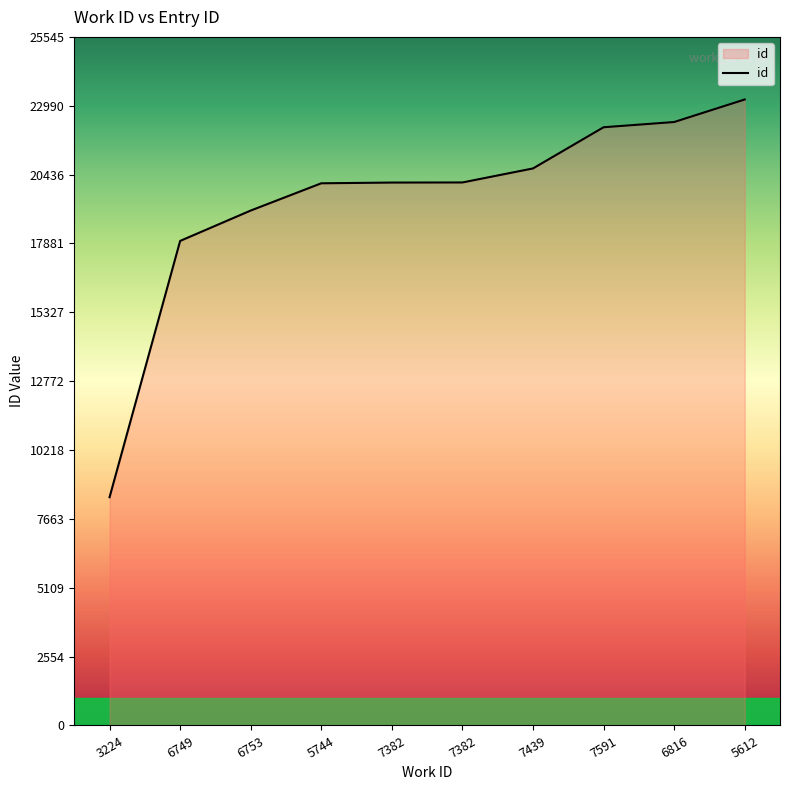

How many lines are shown in the chart?

1